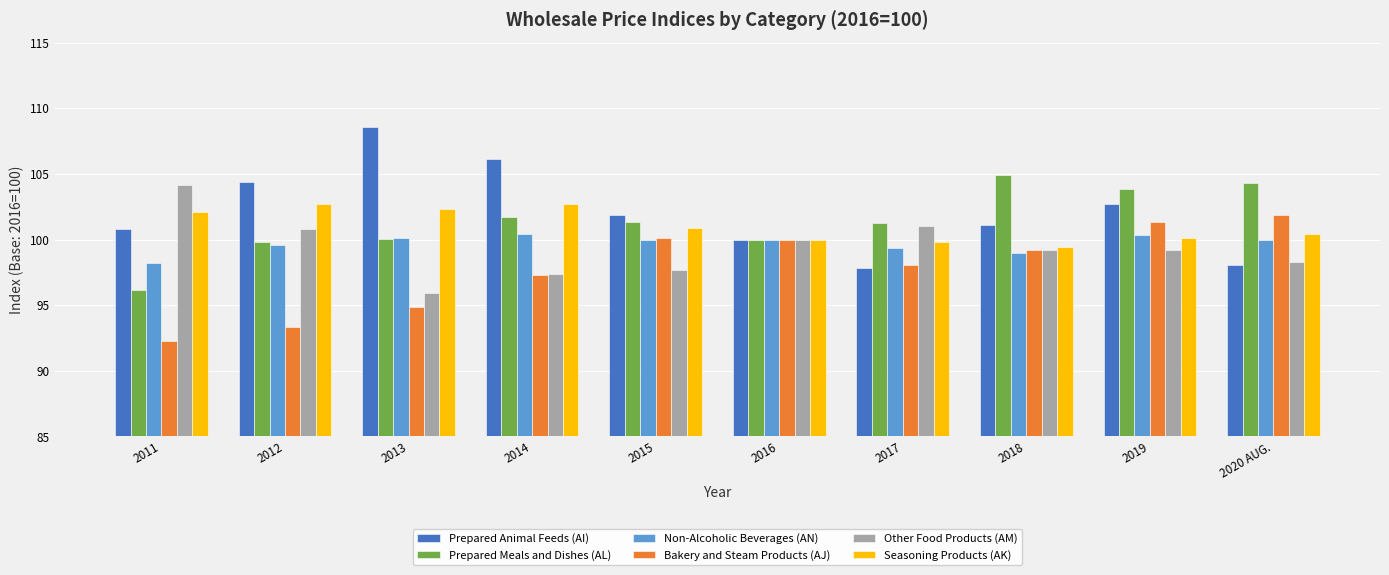

At how many categories does at least one series exceed 108?

1